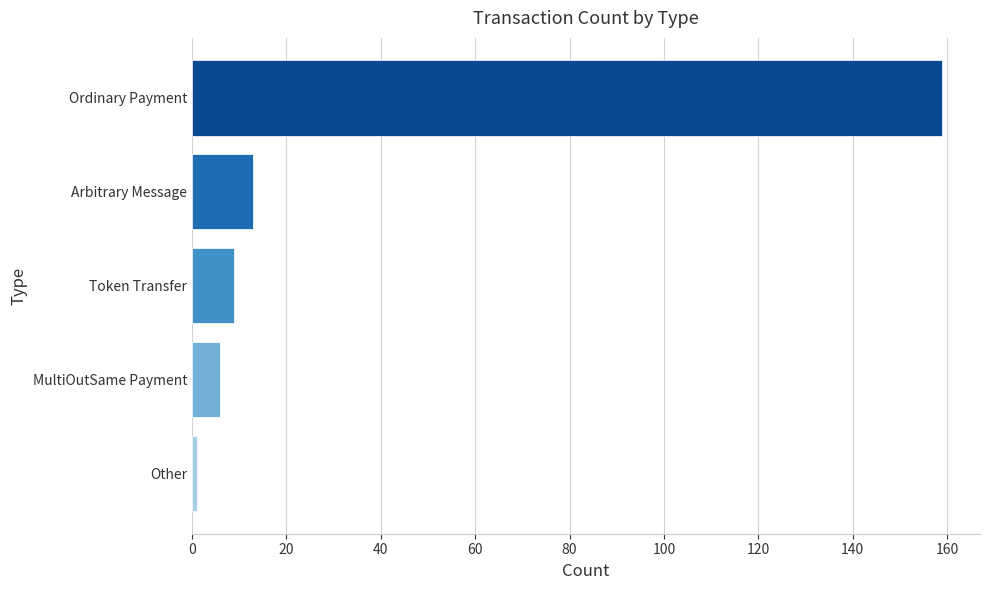

What is the sum of all values?

188